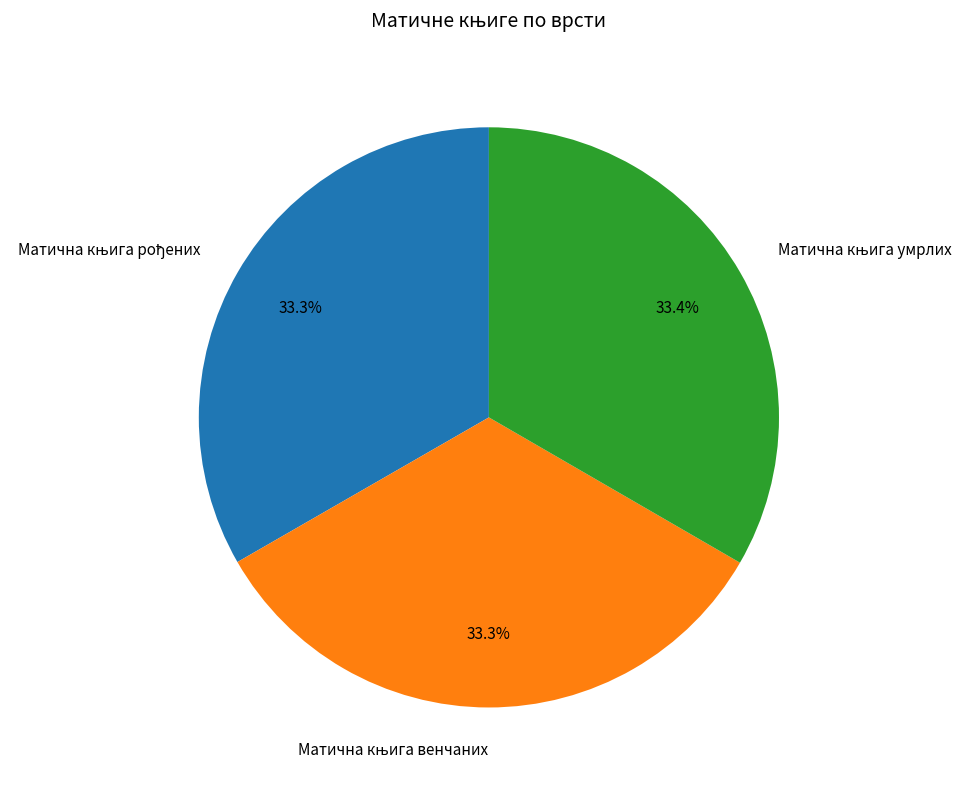

Does any single category account for the majority?

No